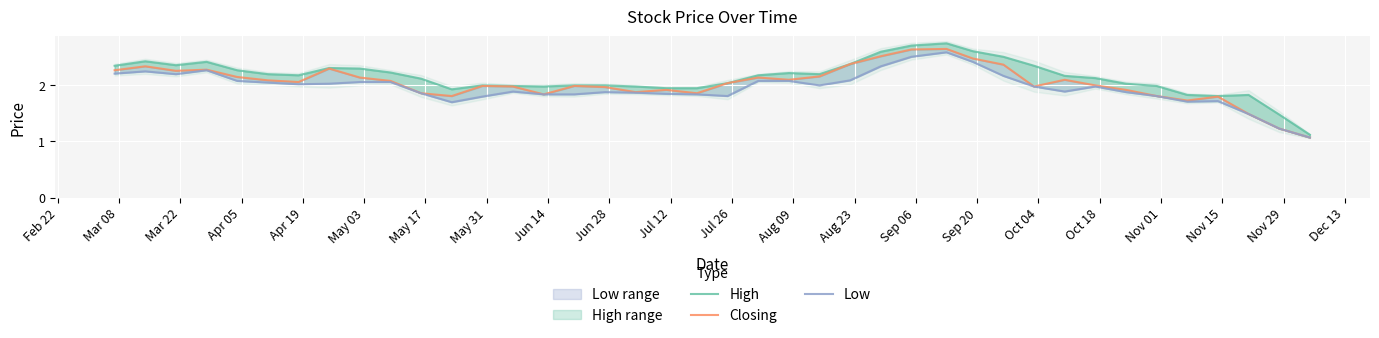

What is the minimum value for Closing?

1.1